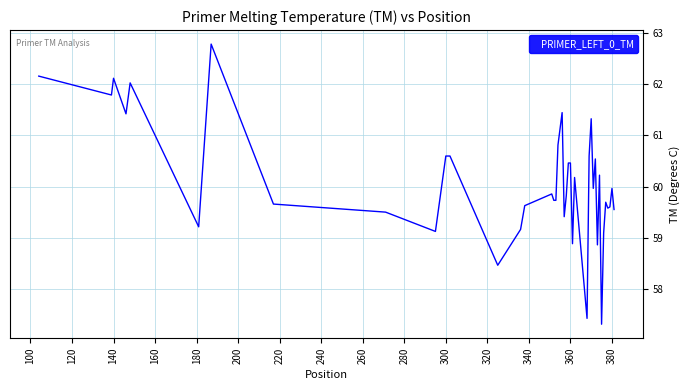

What is the difference between the maximum and minimum values?

5.5